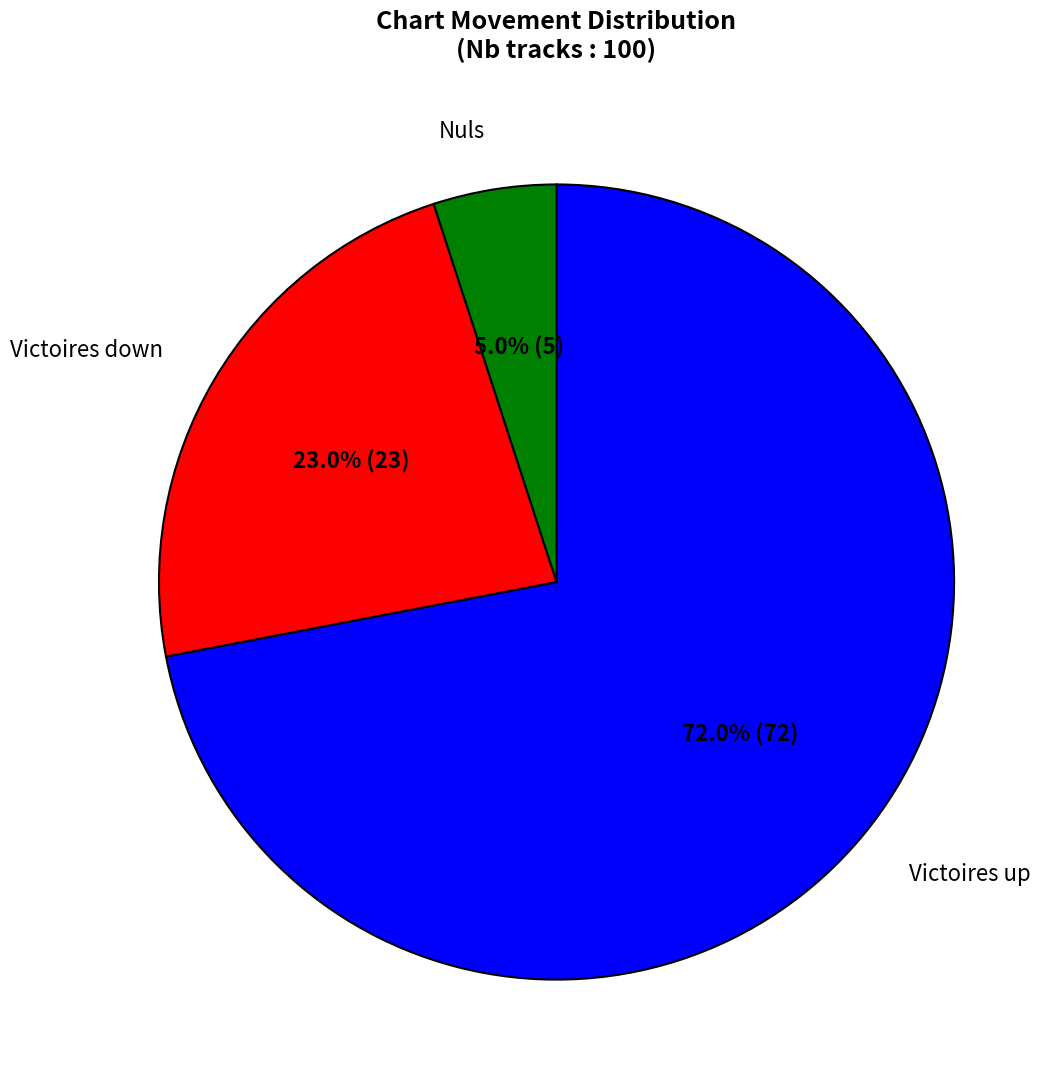

Does any single category account for the majority?

Yes